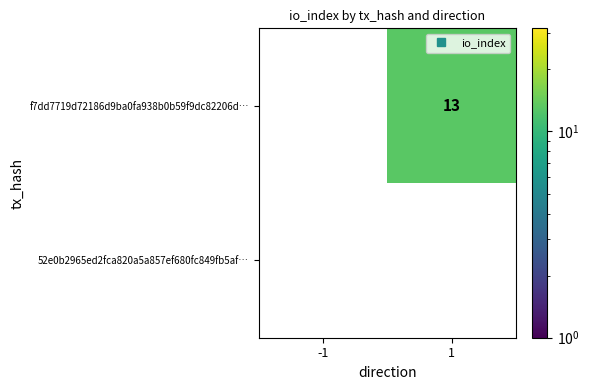

What is the sum of all f7dd7719d72186d9ba0fa938b0b59f9dc82206d… values?

13